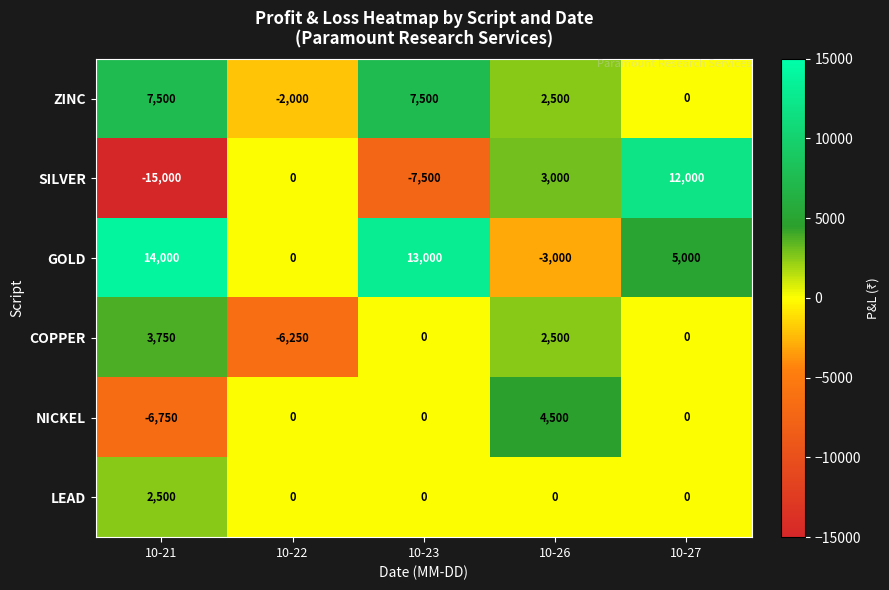

At how many categories does at least one series exceed 11280?

3